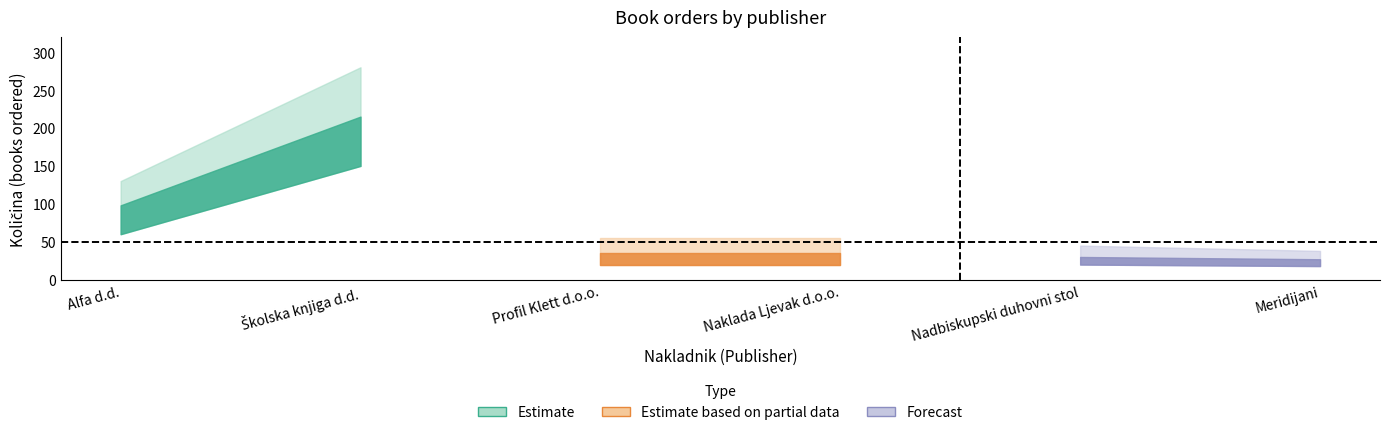

At which category does upper reach its first local valley?

Alfa d.d.